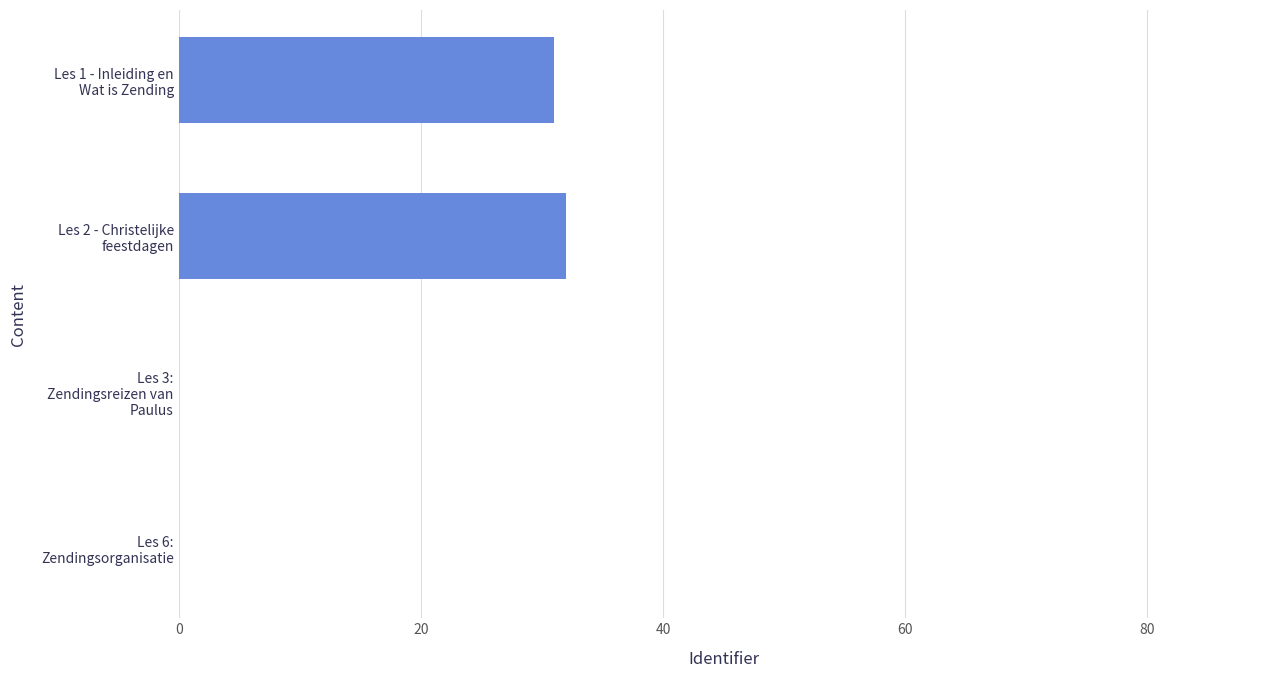

What is the average value?

15.7